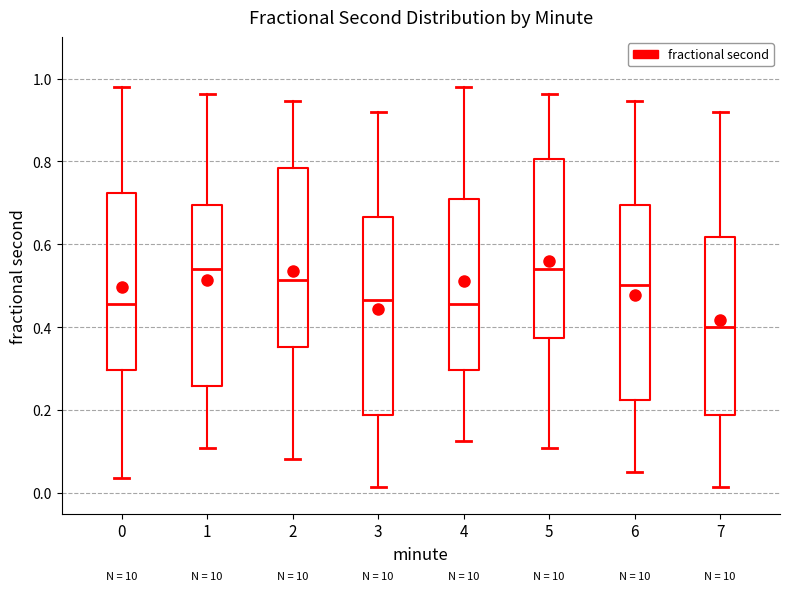

Reading left to right, read every box against the y-axis: the position of its median line, the range the box covers, and the ends of its whiskers. The values are not printed on the chart, so give them approximately, as read against the axis.

0: median 0.46, box 0.30 to 0.72, whiskers 0.04 to 0.98
1: median 0.54, box 0.26 to 0.70, whiskers 0.10 to 0.96
2: median 0.52, box 0.36 to 0.78, whiskers 0.08 to 0.94
3: median 0.46, box 0.18 to 0.66, whiskers 0.02 to 0.92
4: median 0.46, box 0.30 to 0.70, whiskers 0.12 to 0.98
5: median 0.54, box 0.38 to 0.80, whiskers 0.10 to 0.96
6: median 0.50, box 0.22 to 0.70, whiskers 0.06 to 0.94
7: median 0.40, box 0.18 to 0.62, whiskers 0.02 to 0.92